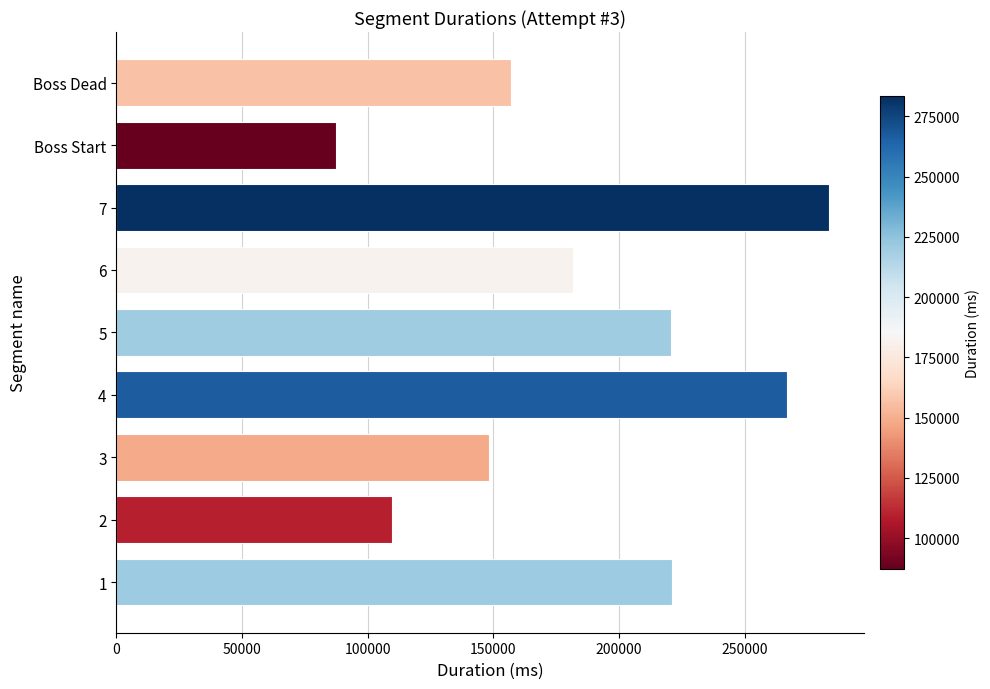

Does the chart contain stacked bars?

No